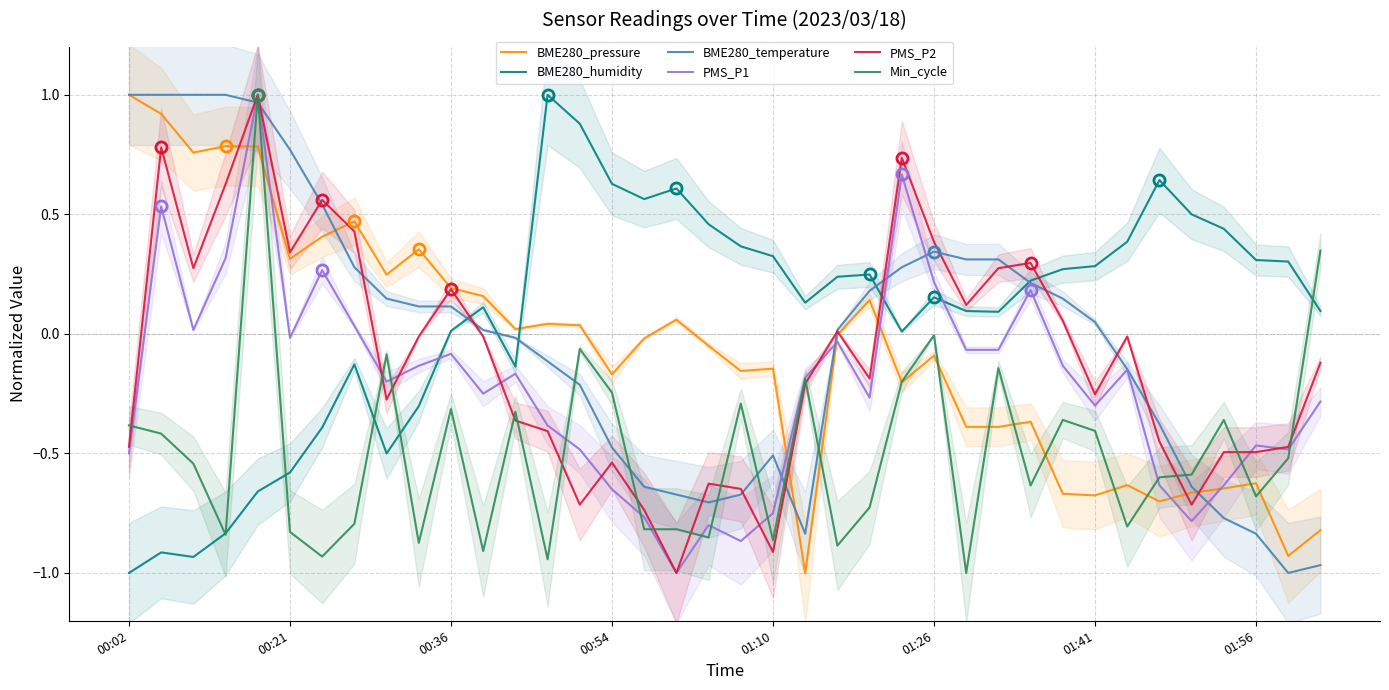

At which label does BME280_temperature reach its minimum?

36